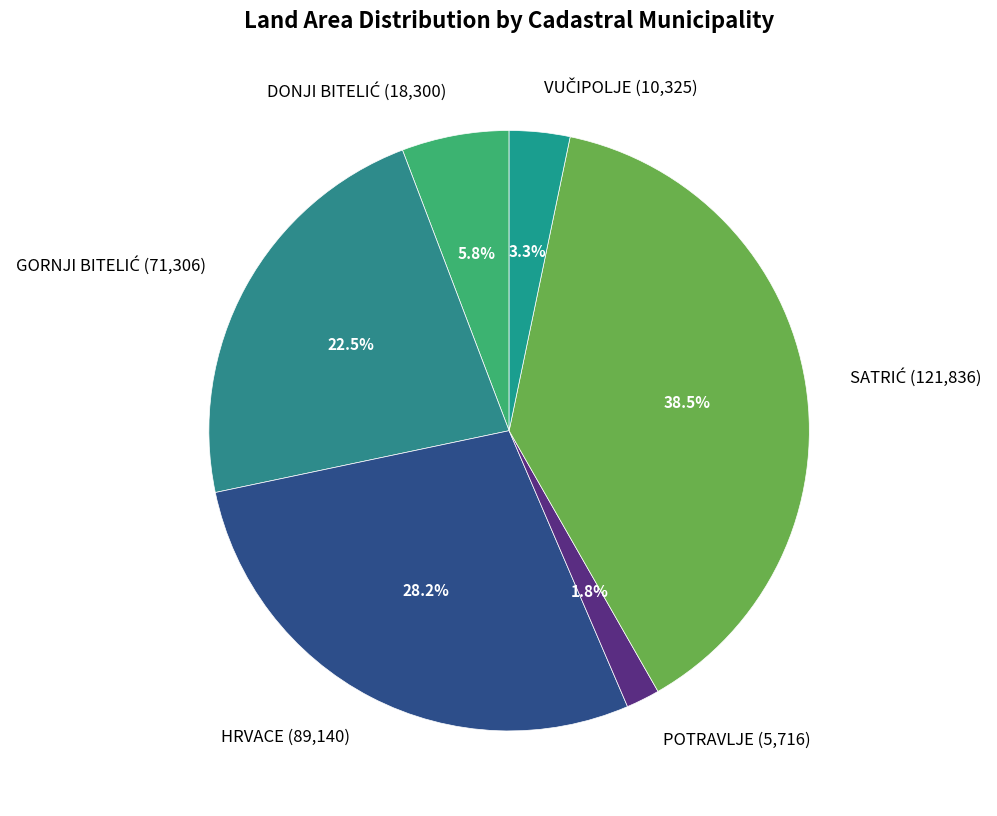

Is there a majority slice in this chart?

No